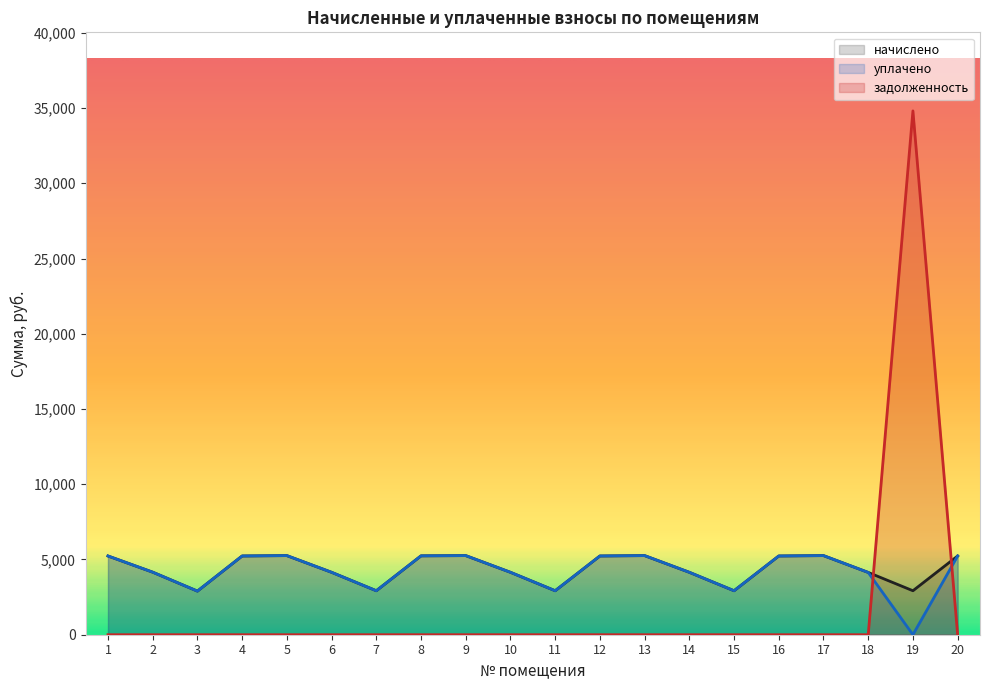

At which category does начислено reach its first local peak?

5